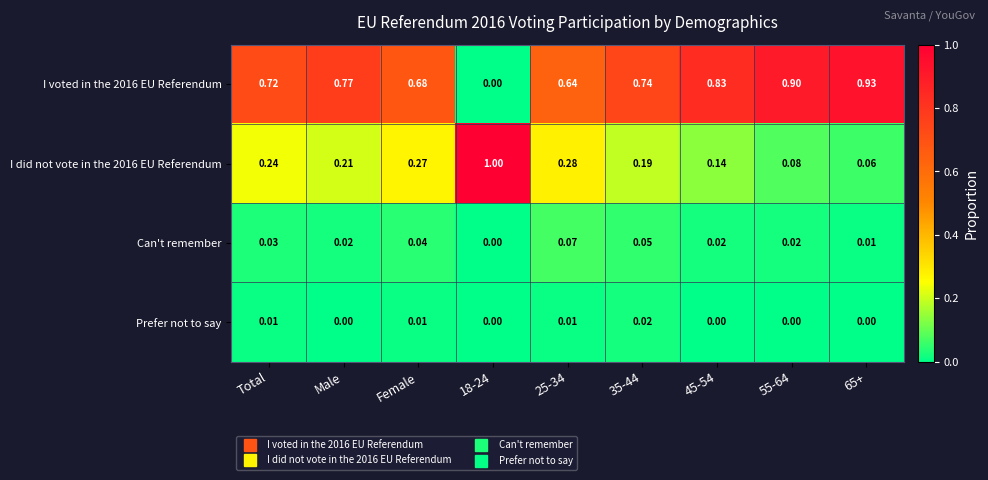

Between 18-24 and 55-64, which series saw the biggest shift?

I did not vote in the 2016 EU Referendum